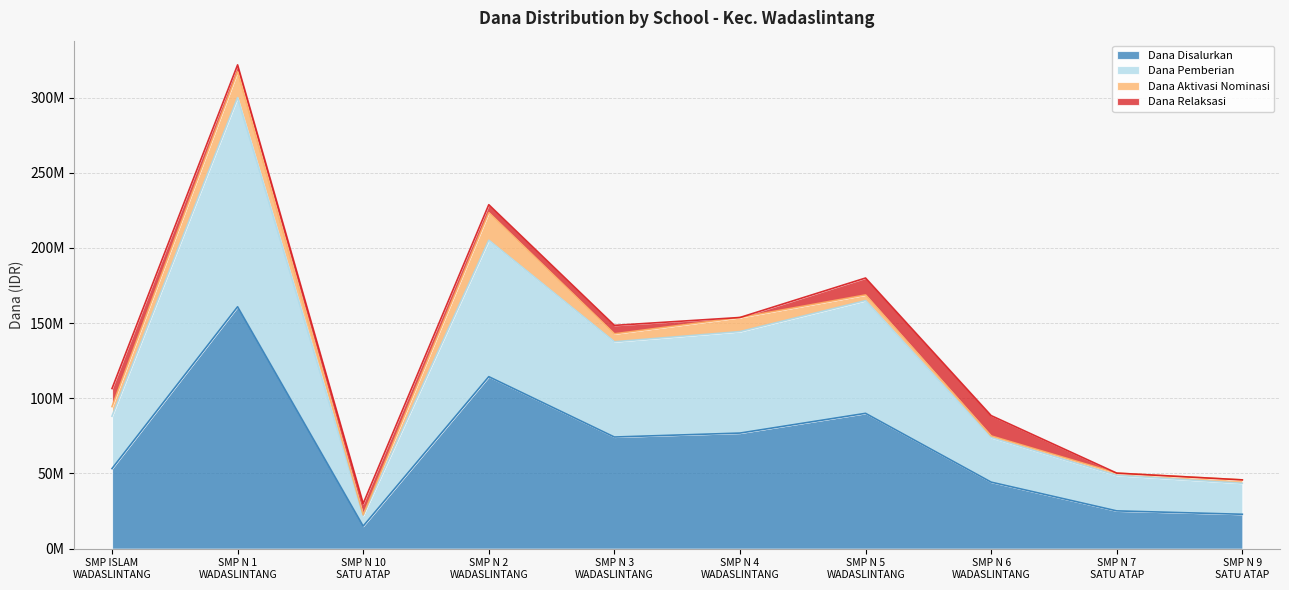

What are all the series names shown in the legend?

Dana Disalurkan, Dana Pemberian, Dana Aktivasi Nominasi, Dana Relaksasi